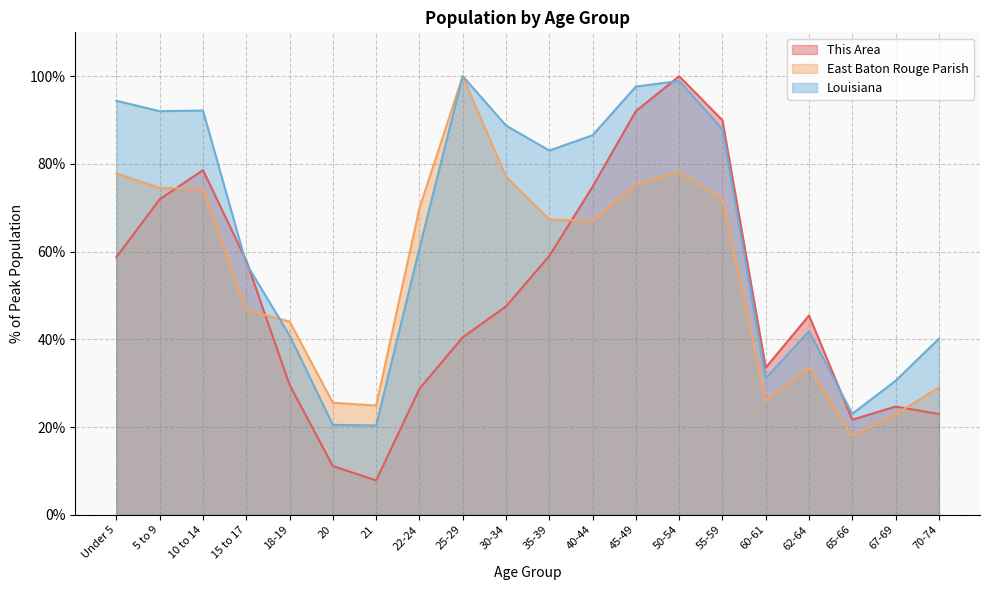

List the series in order of their peak value, lowest first.

This Area, East Baton Rouge Parish, Louisiana